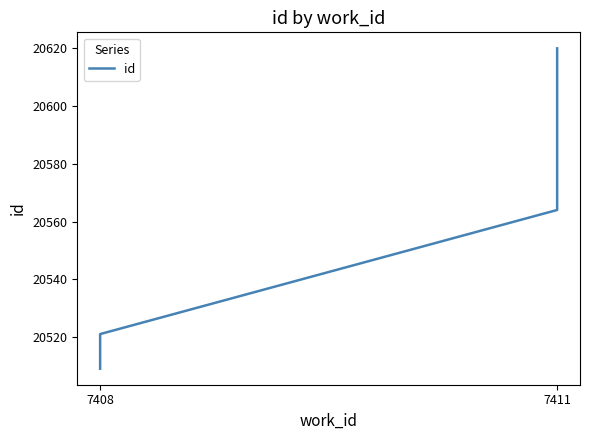

The chart shows a value of 20564 at 7411. True or false?

True